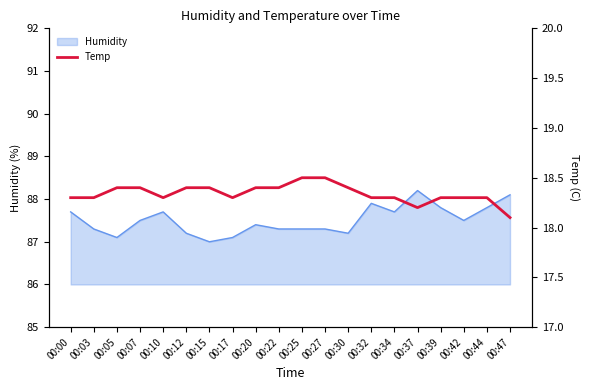

True or false: the data shows 18.4 at 00:07.

True